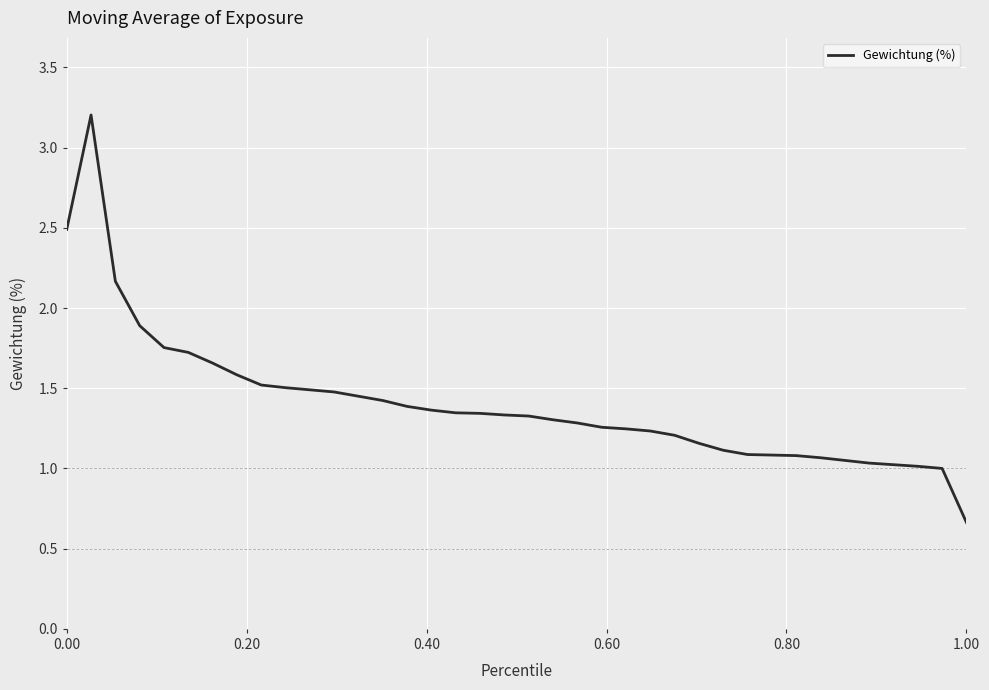

What is the greatest value displayed?

3.2